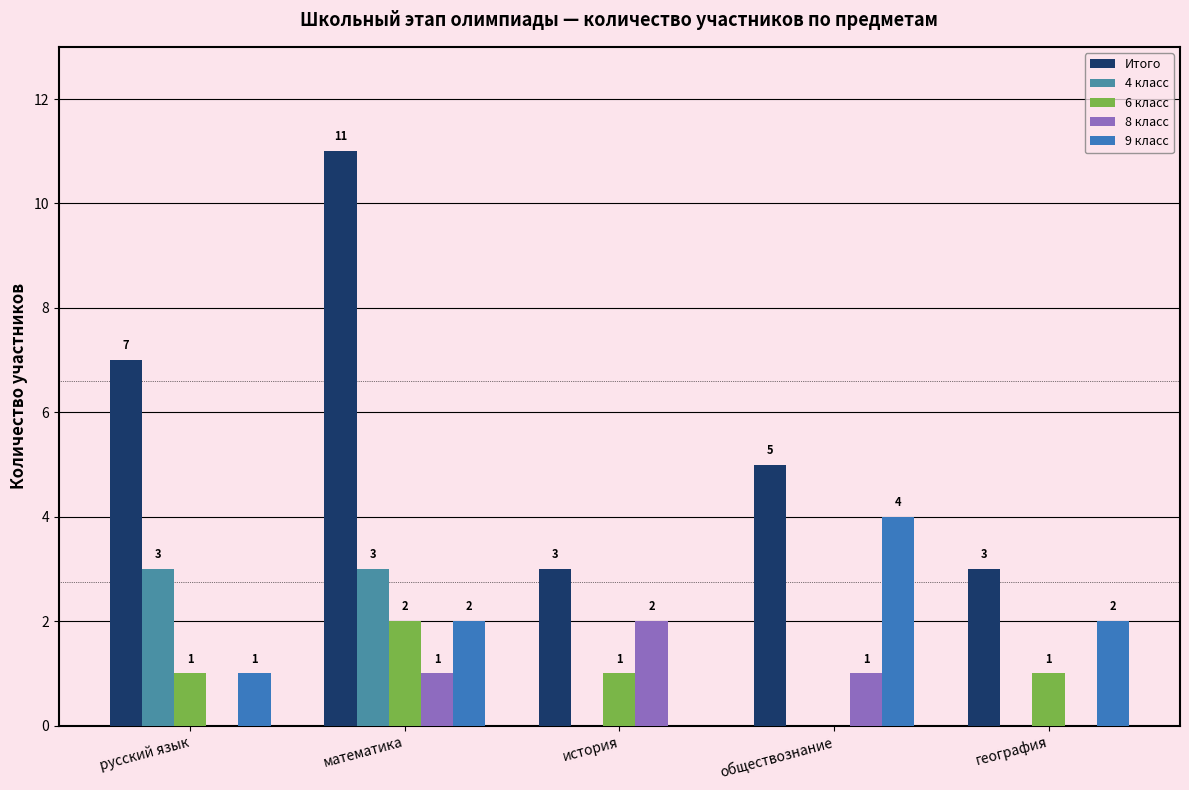

Are the bars horizontal?

No